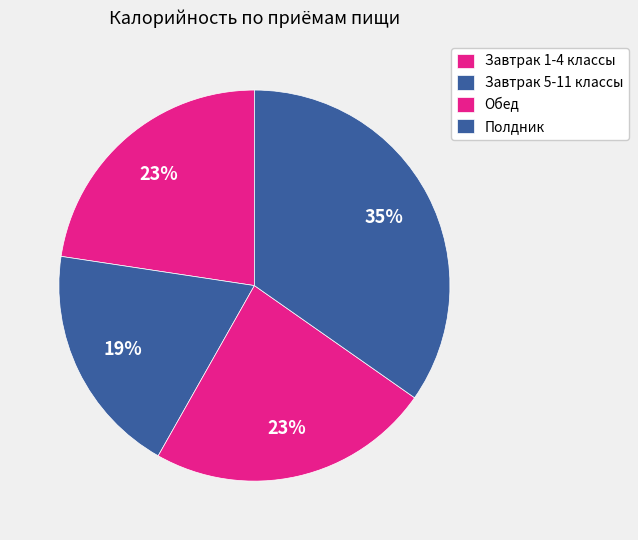

To the nearest percent, what is the combined percentage of Обед and Завтрак 5-11 классы?

43%